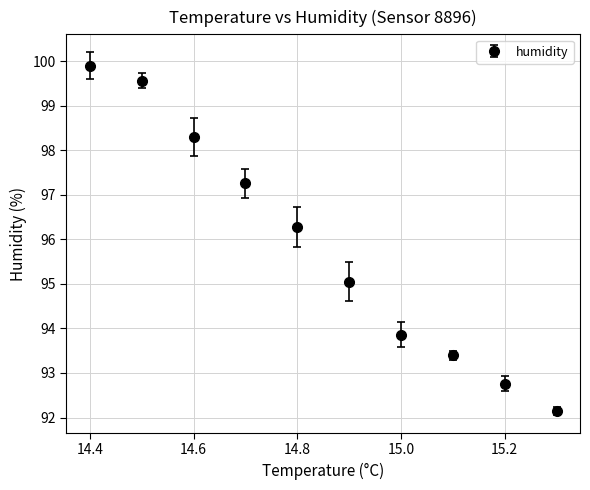

What is the value of the 7th point from the left?

93.9